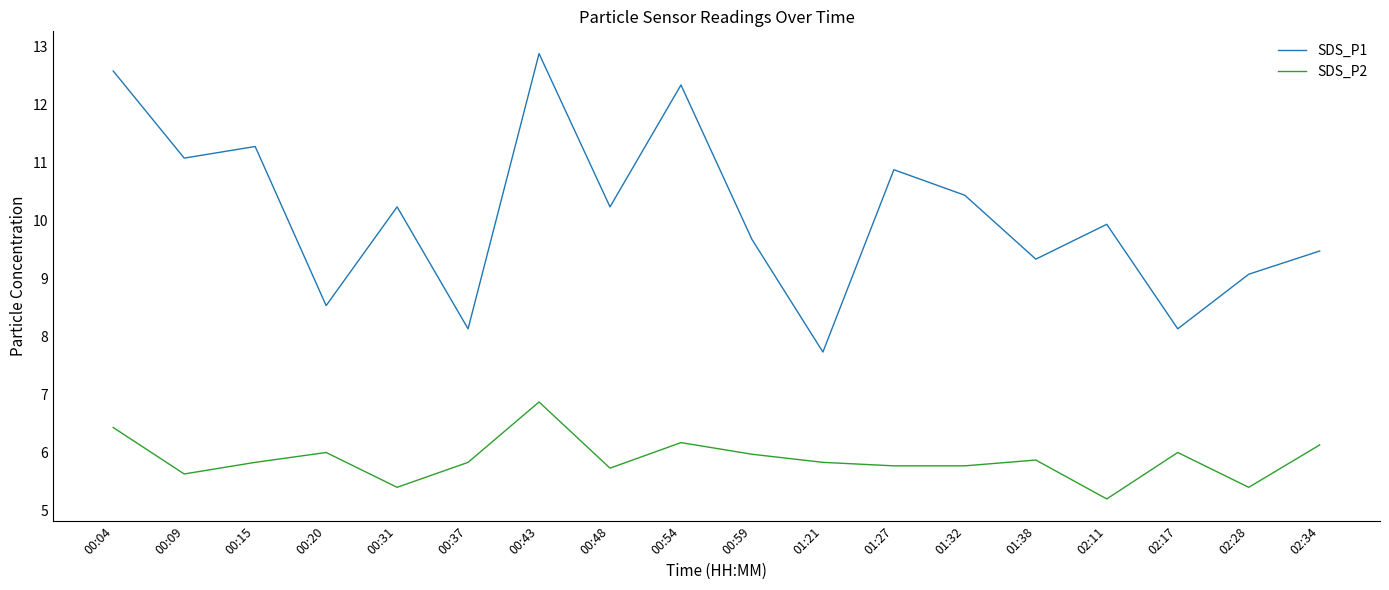

Rank the series at 01:27 from lowest to highest value.

SDS_P2, SDS_P1